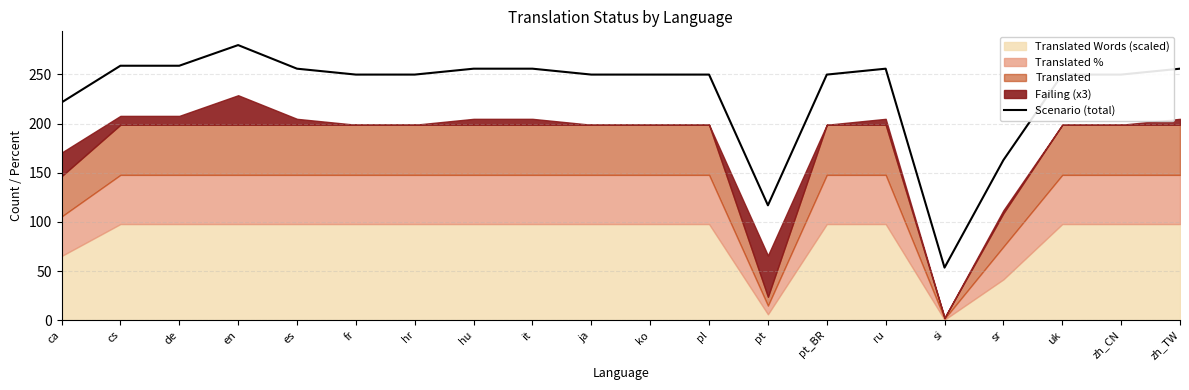

Rank the categories by value from highest to lowest.

en, cs, de, es, hu, it, ru, zh_TW, fr, hr, ja, ko, pl, pt_BR, uk, zh_CN, ca, sr, pt, si